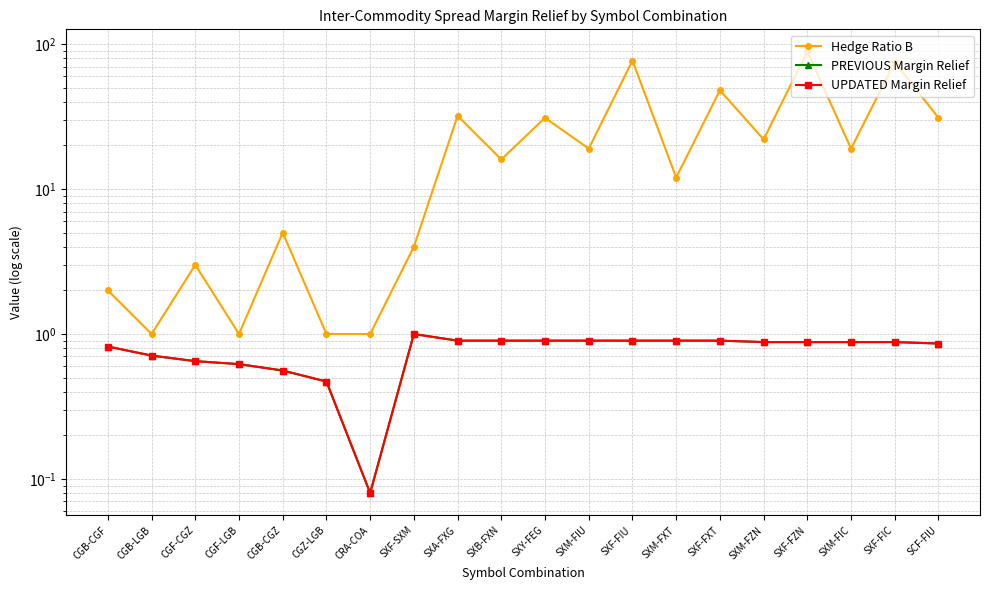

At which category does UPDATED Margin Relief reach its first local peak?

SXF-SXM